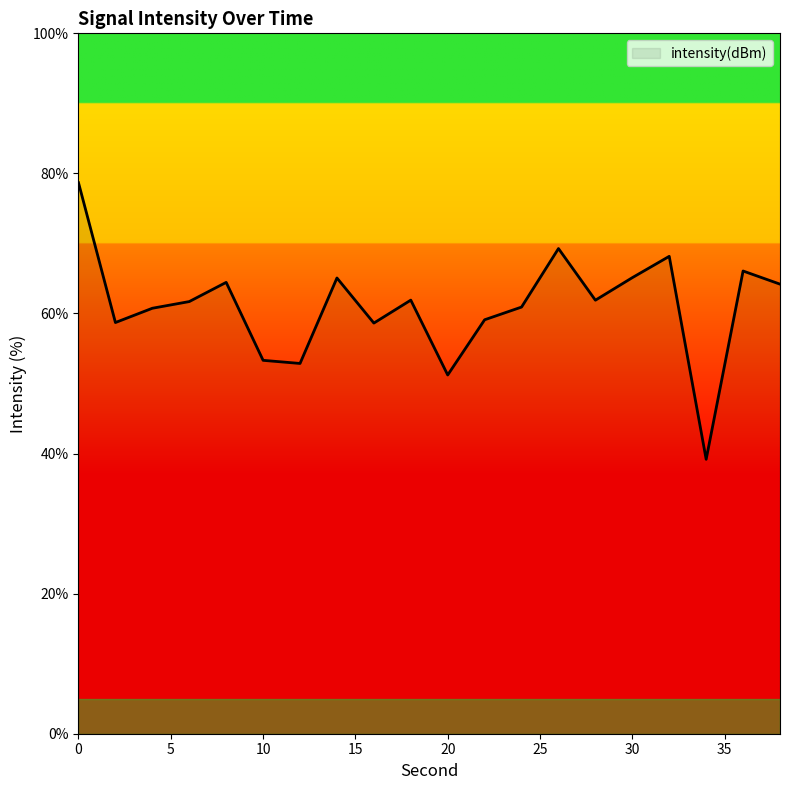

Does the chart display data point markers on the line(s)?

No